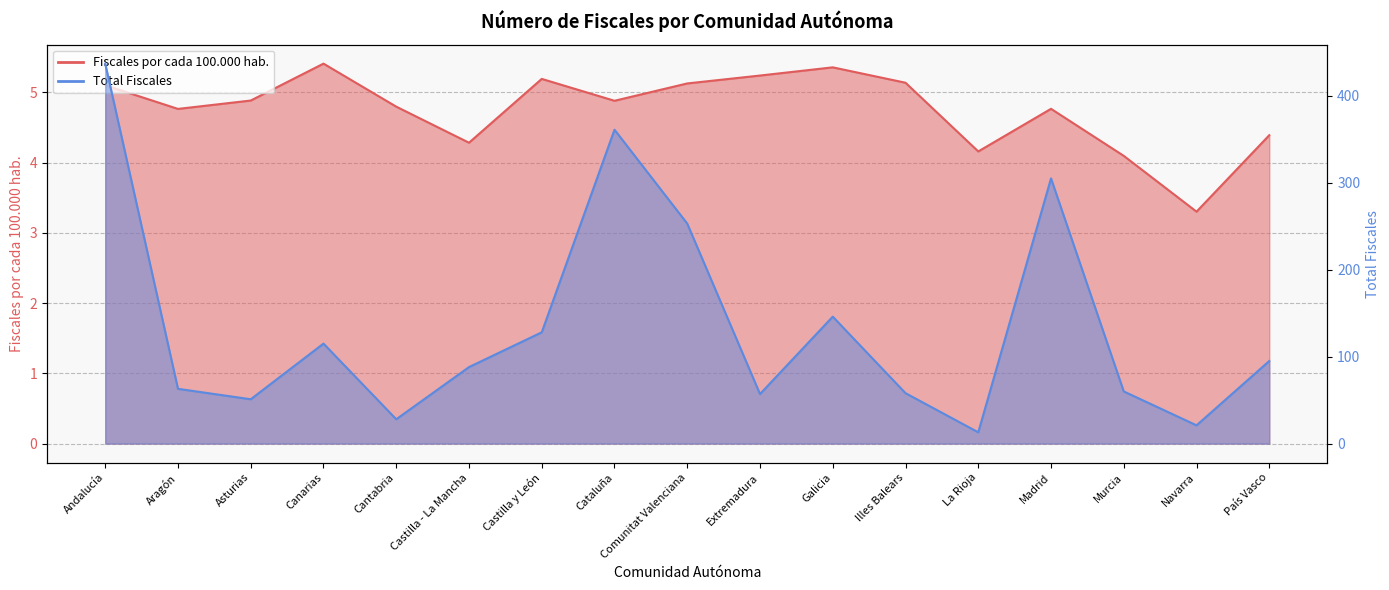

In Fiscales por cada 100.000 habitantes, how many points are higher than both neighbors (excluding endpoints)?

4